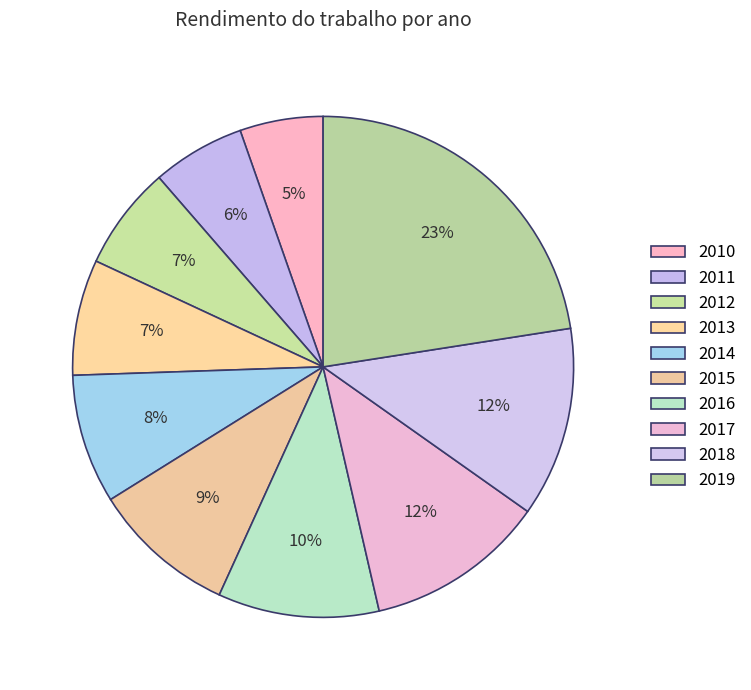

What is the ratio of the value at 2017 to the value at 2013?

1.6